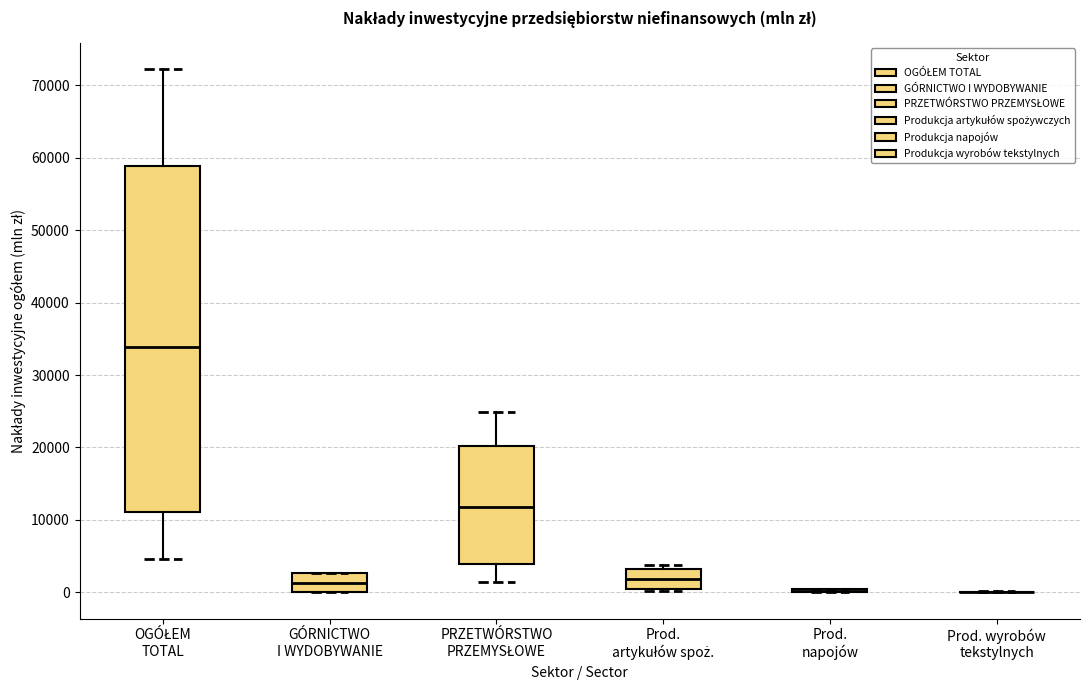

Where does the median line of the box for GÓRNICTWO I WYDOBYWANIE sit on the y-axis? The values are not printed on the chart, so give them approximately, as read against the axis.

1000